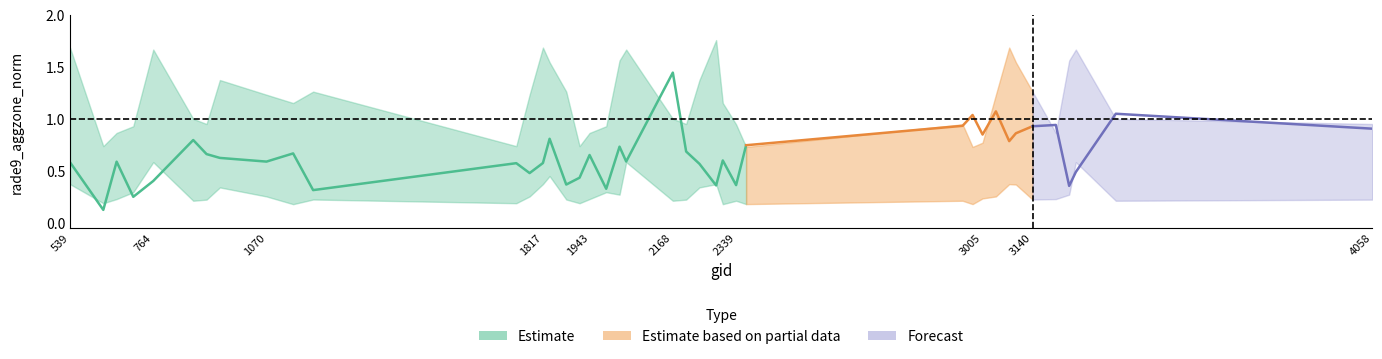

Reading right to left, what are all the values shown in this chart?

rade9_aggzone_norm: 39=0.9	38=1.0	37=0.5	36=0.4	35=0.9	34=0.9	33=0.9	32=0.8	31=1.1	30=0.8	29=1.0	28=0.9	27=0.7	26=0.4	25=0.6	24=0.4	23=0.6	22=0.7	21=1.4	20=0.6	19=0.7	18=0.3	17=0.7	16=0.4	15=0.4	14=0.8	13=0.6	12=0.5	11=0.6	10=0.3	9=0.7	8=0.6	7=0.6	6=0.7	5=0.8	4=0.4	3=0.2	2=0.6	1=0.1	0=0.6
rade9_aggzone_norm_lo: 39=0.2	38=0.2	37=0.6	36=0.3	35=0.2	34=0.2	33=0.4	32=0.4	31=0.3	30=0.2	29=0.2	28=0.2	27=0.2	26=0.2	25=0.2	24=0.4	23=0.3	22=0.2	21=0.2	20=0.6	19=0.3	18=0.3	17=0.2	16=0.2	15=0.2	14=0.4	13=0.4	12=0.3	11=0.2	10=0.2	9=0.2	8=0.3	7=0.3	6=0.2	5=0.2	4=0.6	3=0.3	2=0.2	1=0.2	0=0.4
rade9_aggzone_norm_hi: 39=0.9	38=1.0	37=1.7	36=1.6	35=0.9	34=1.3	33=1.5	32=1.7	31=1.2	30=0.8	29=0.7	28=0.9	27=0.7	26=0.9	25=1.2	24=1.8	23=1.4	22=0.9	21=1.0	20=1.7	19=1.6	18=0.9	17=0.9	16=0.7	15=1.3	14=1.5	13=1.7	12=1.2	11=0.7	10=1.3	9=1.2	8=1.2	7=1.4	6=0.9	5=1.0	4=1.7	3=0.9	2=0.9	1=0.7	0=1.7